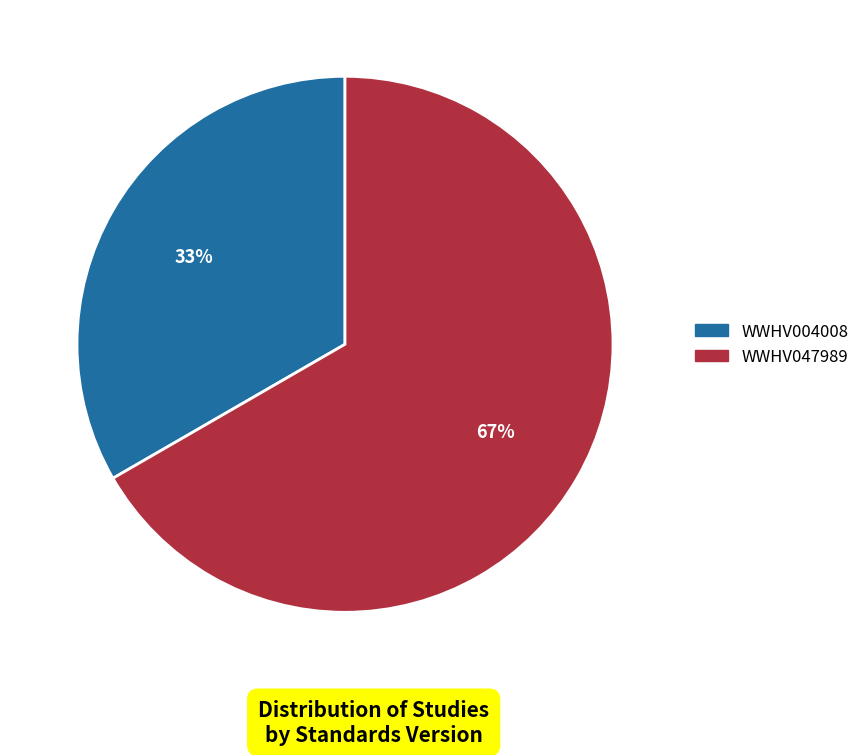

Approximately how many times larger is the value at WWHV047989 compared to WWHV004008?

2.0